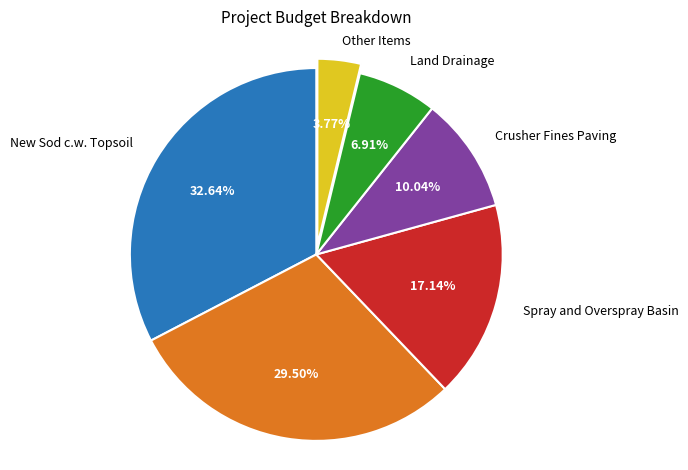

Is there a majority slice in this chart?

No